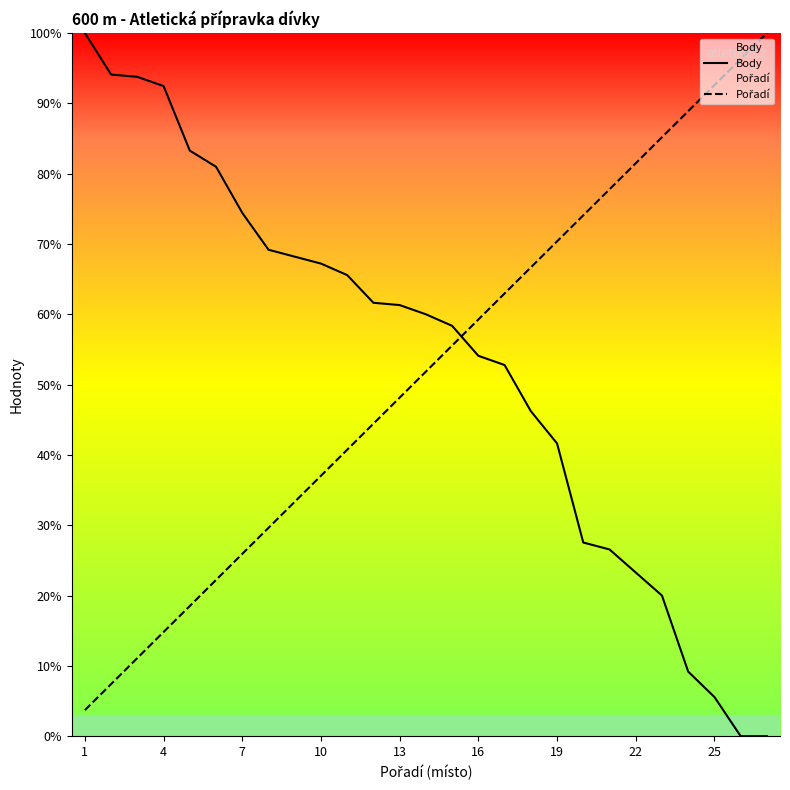

What is the spread (max minus min) of values at 1?

96.3